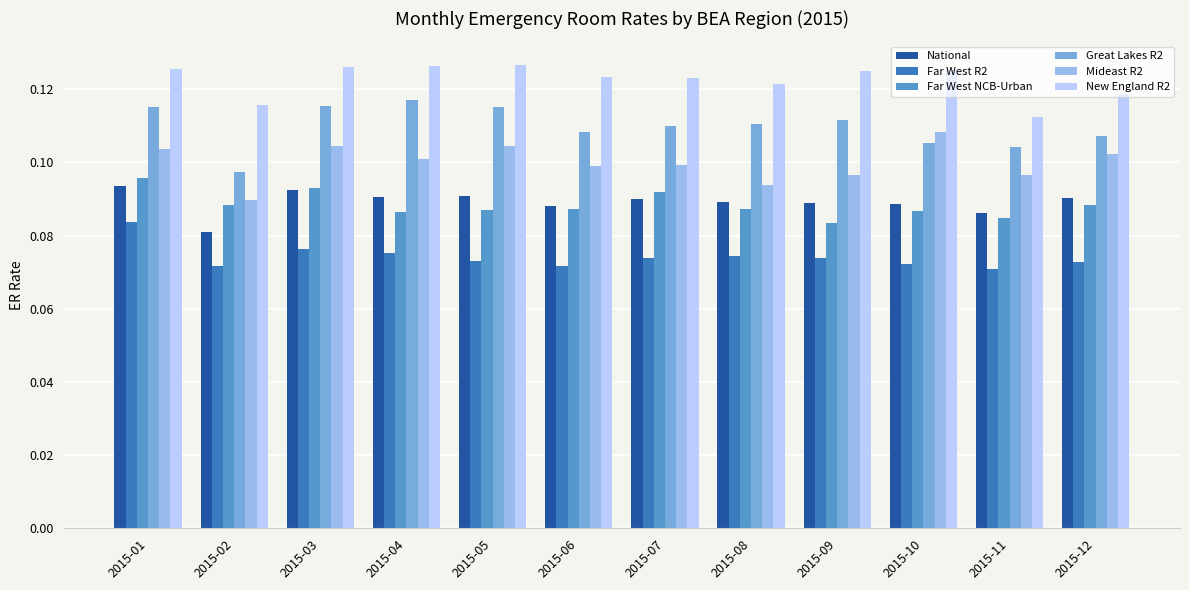

What is the sum of all Far West R2 values?

0.9